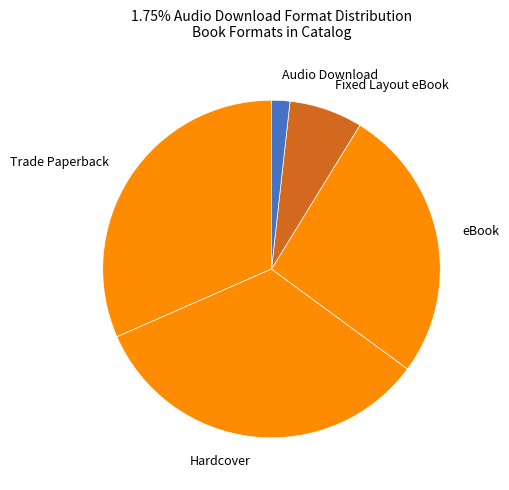

Is there a majority slice in this chart?

No